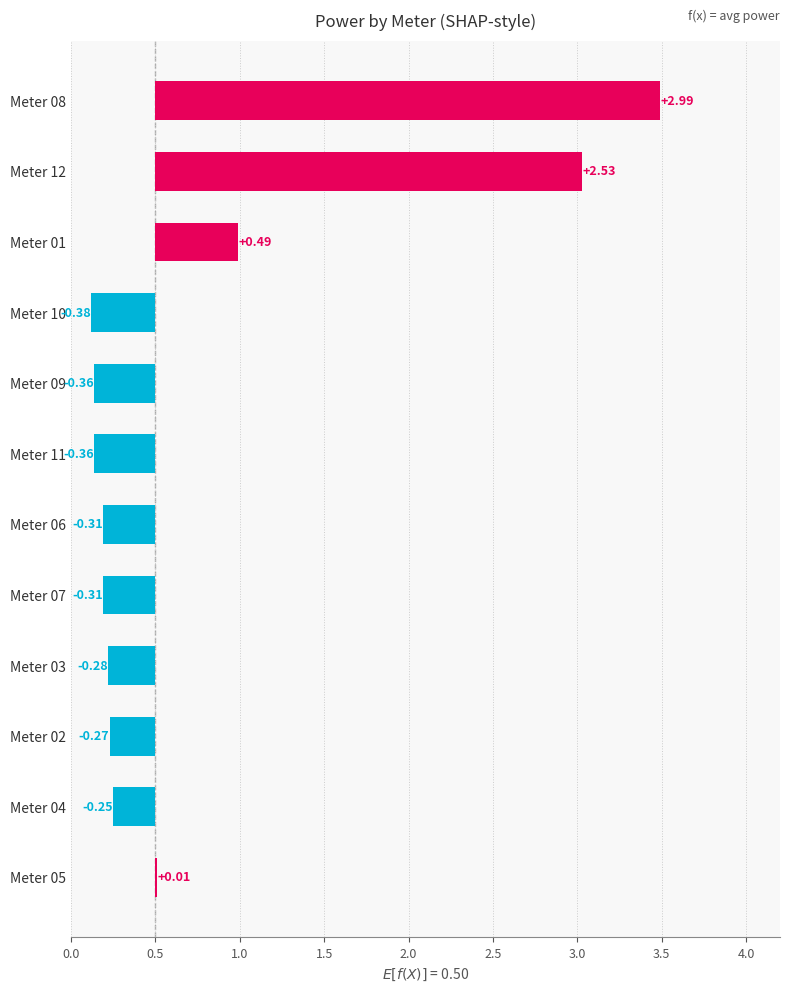

What is the sum of the values at Meter 08 and Meter 12?

5.5